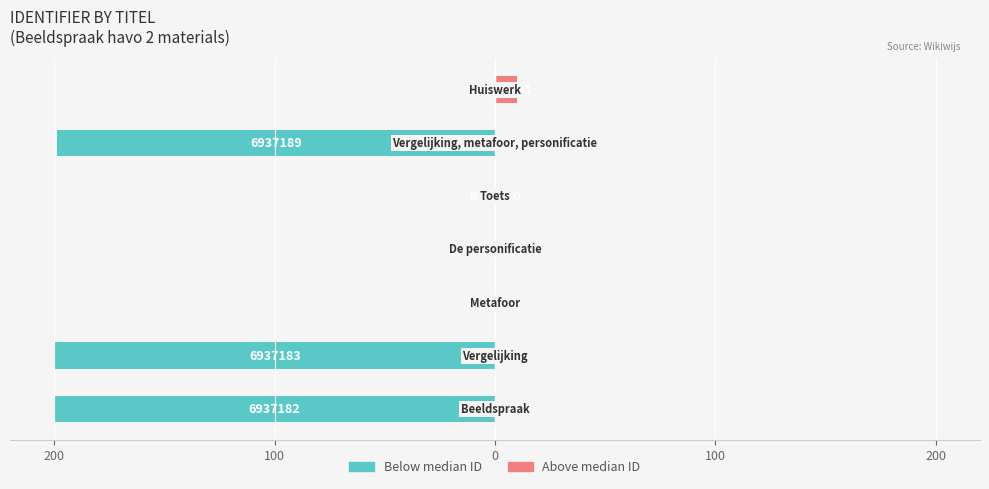

List the series in order of their overall mean, highest first.

Above median ID, Below median ID